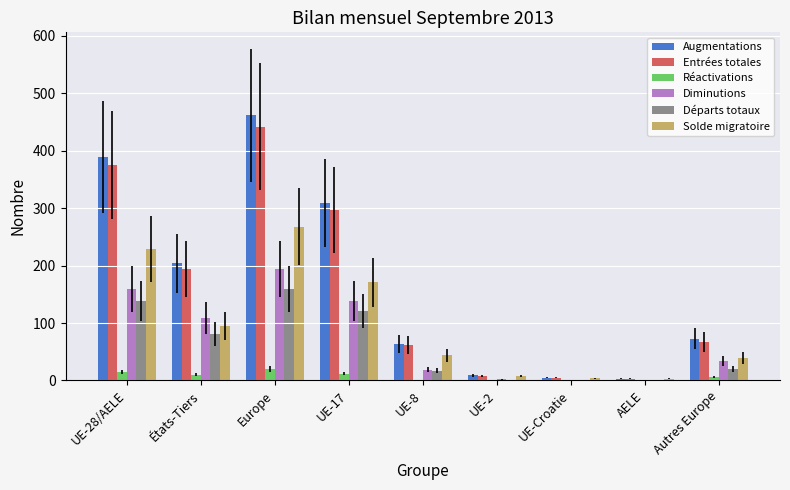

What is the sum of all Réactivations values?

64